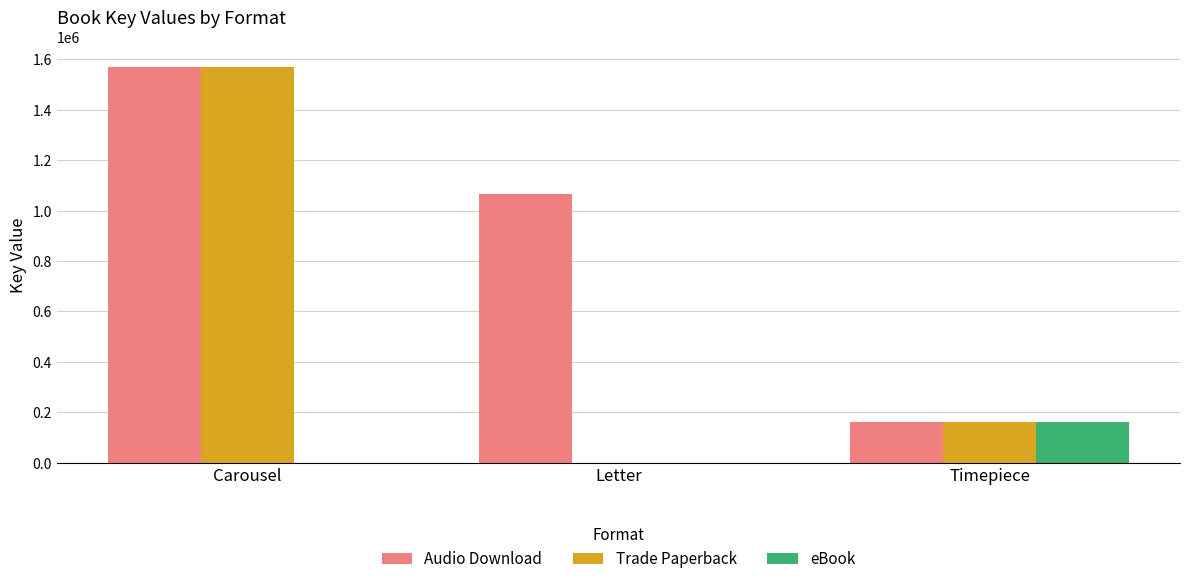

Is it true that Trade Paperback equals 1570154 at Carousel?

True